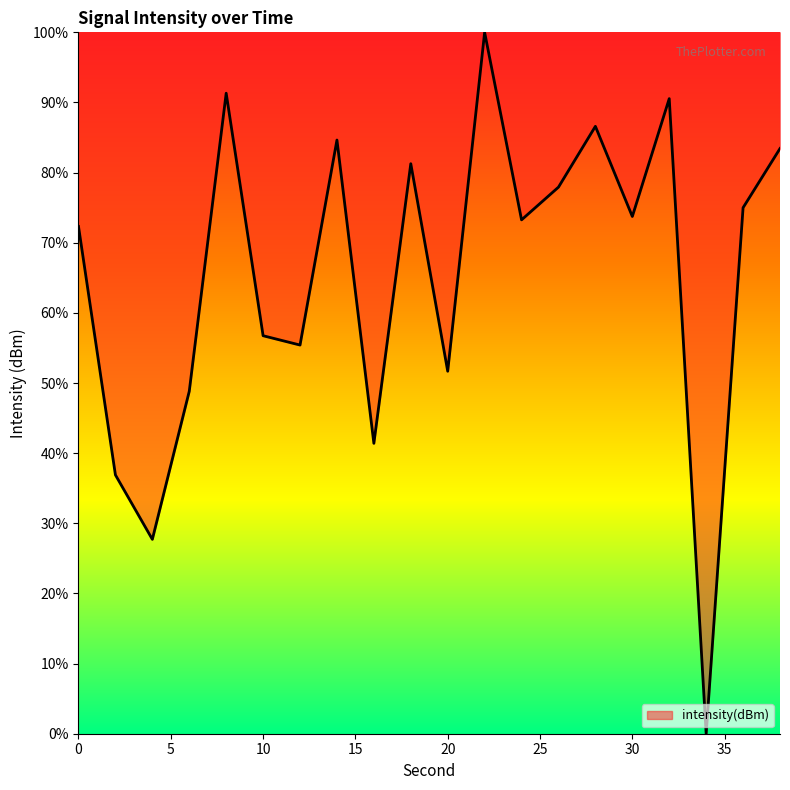

Reading left to right, transcribe all the data shown in this chart.

72.3	36.9	27.7	48.8	91.3	56.7	55.4	84.6	41.4	81.3	51.7	100.0	73.3	77.9	86.6	73.7	90.5	0.0	75.0	83.4